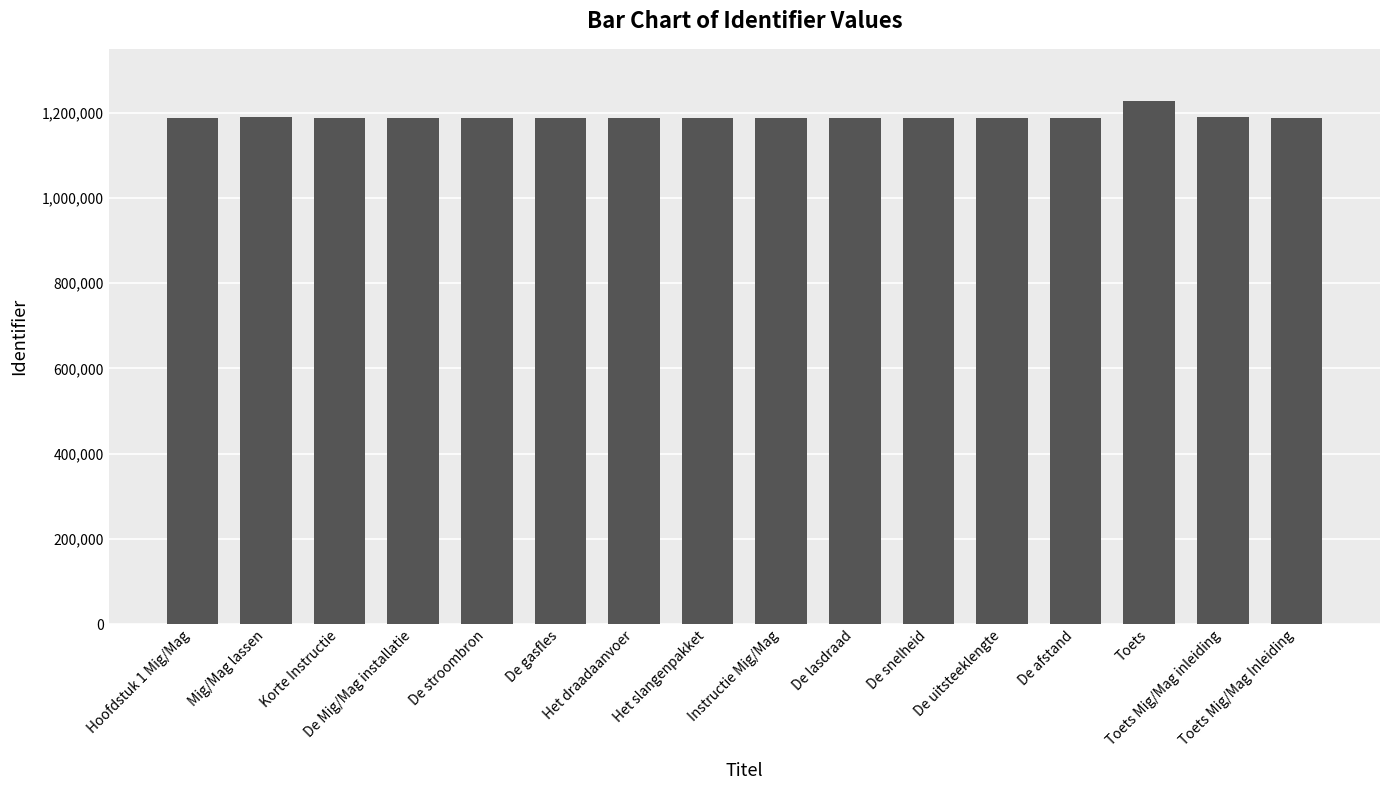

What is the label of the 9th bar from the left?

Instructie Mig/Mag